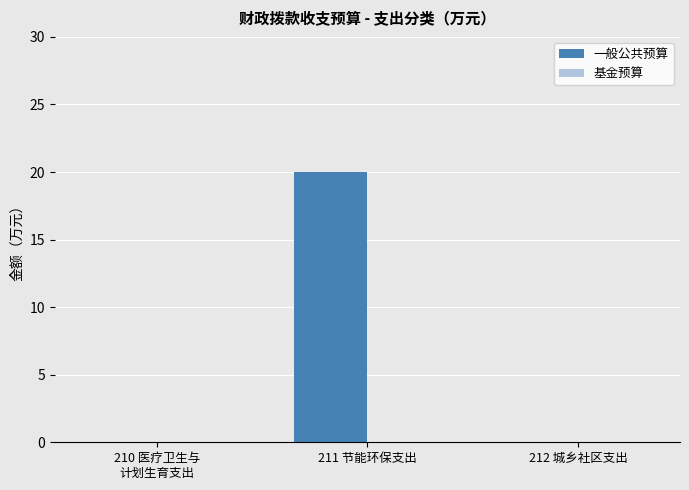

Which label corresponds to the largest value in the chart?

211 节能环保支出